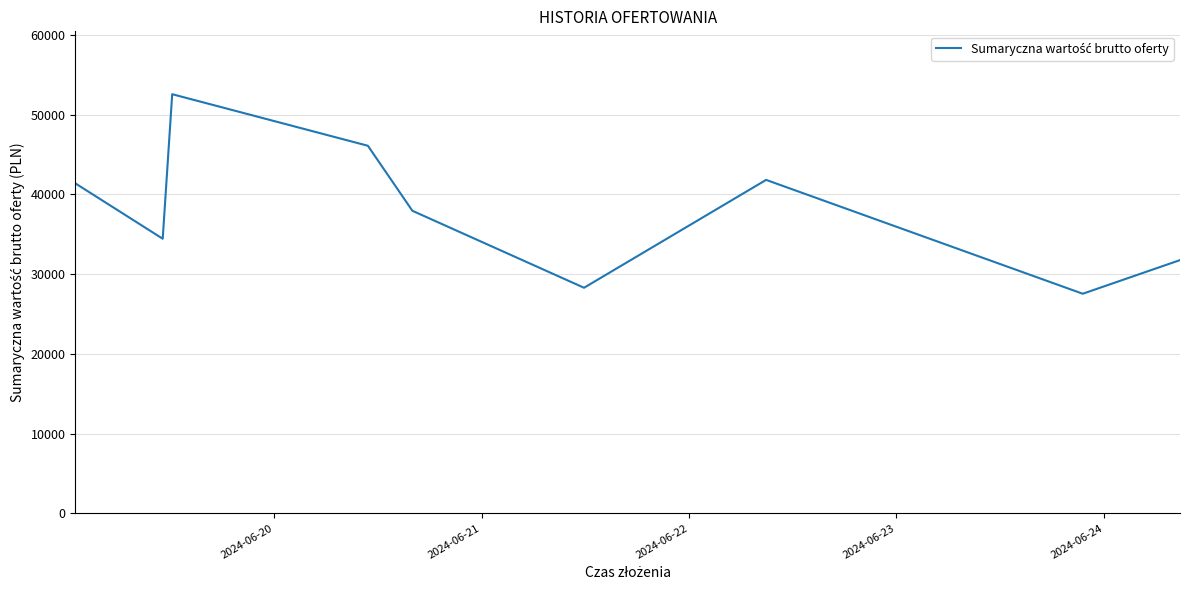

What is the maximum value shown in the chart?

52567.7